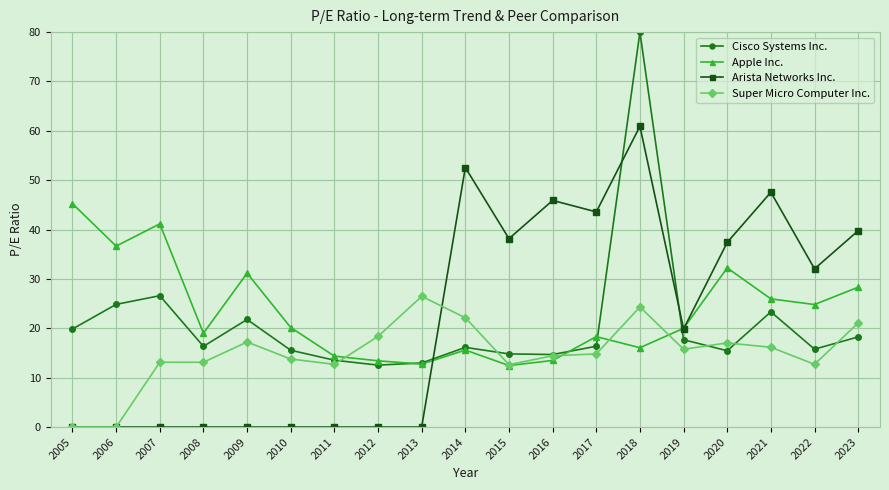

What is the difference between the Cisco Systems Inc. values at 2015 and 2005?

5.0